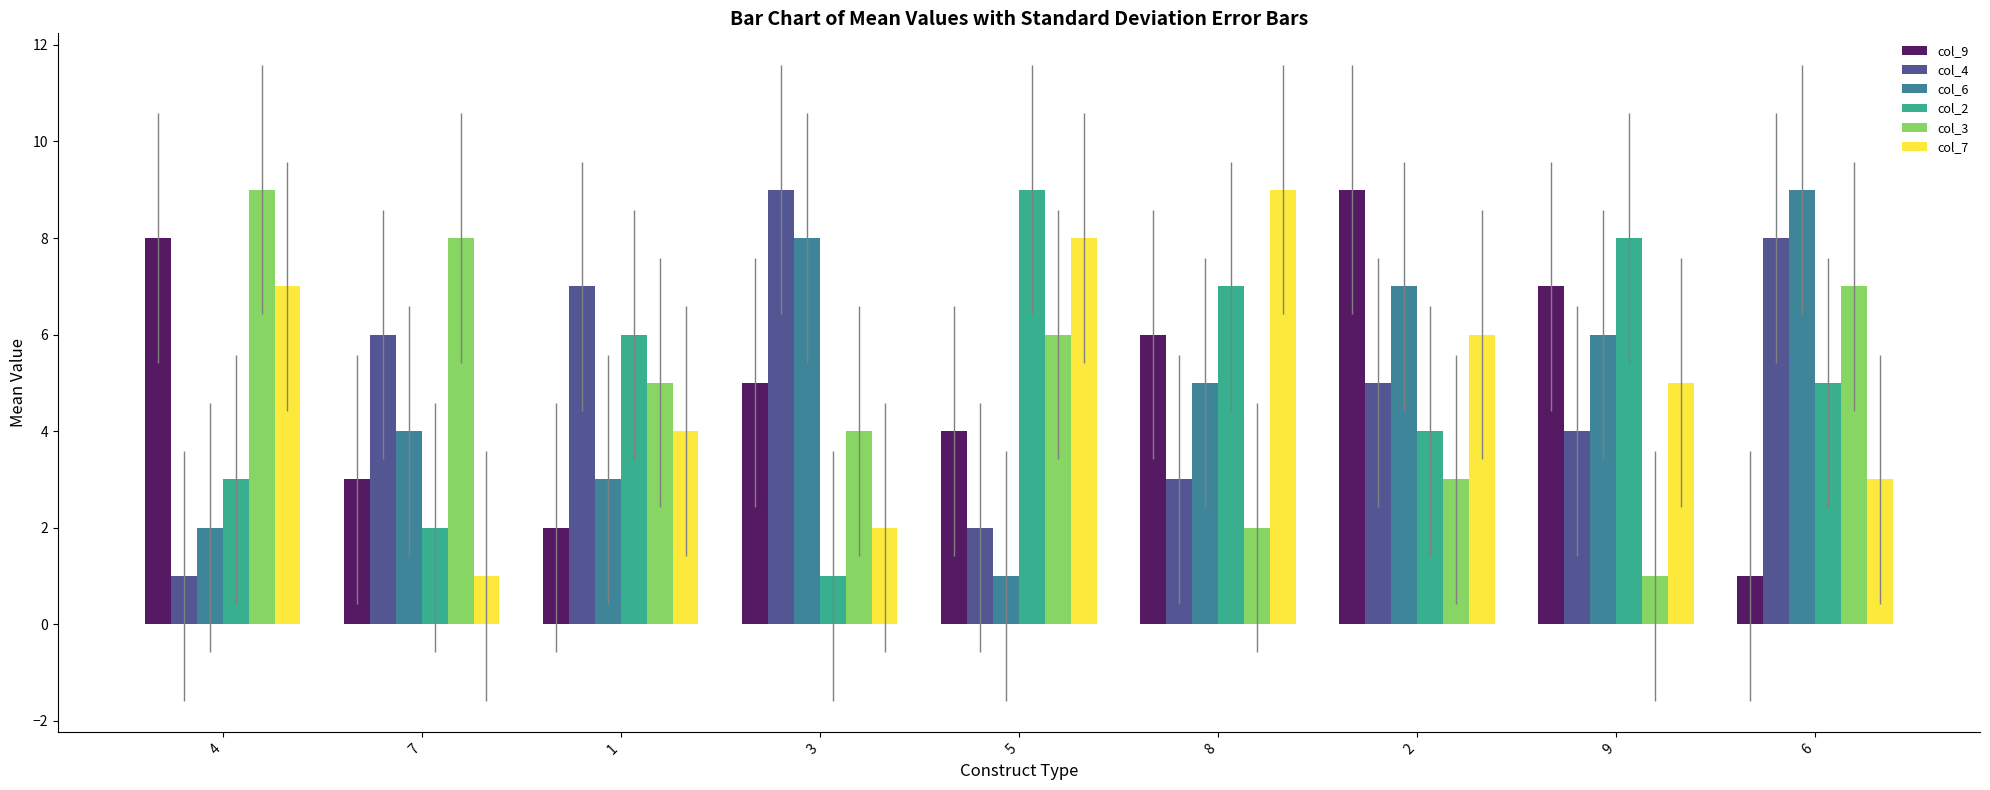

What is the difference between the maximum and second lowest values in the col_7 series?

7